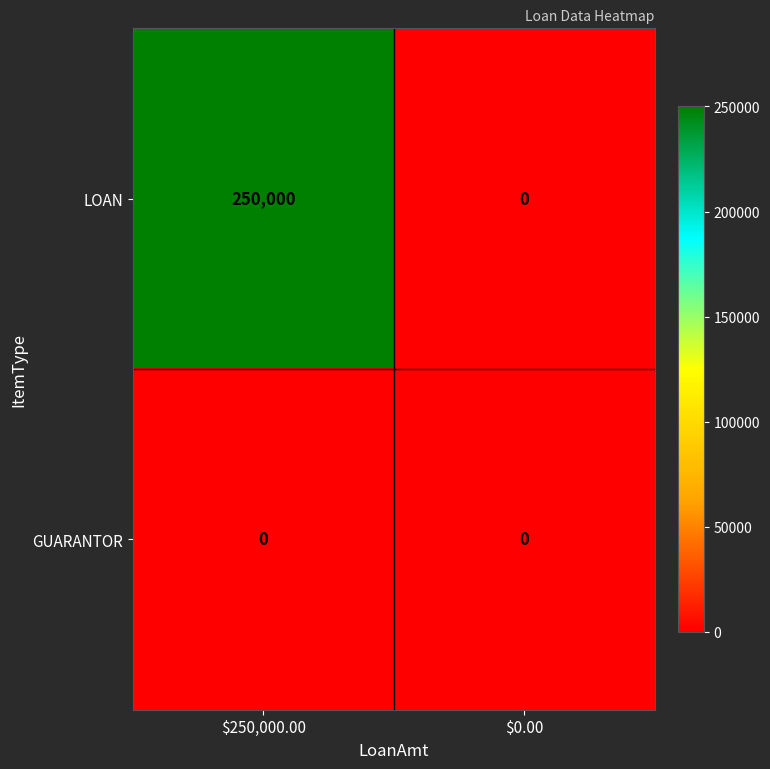

What is the approximate value of LOAN at $250,000.00?

250000